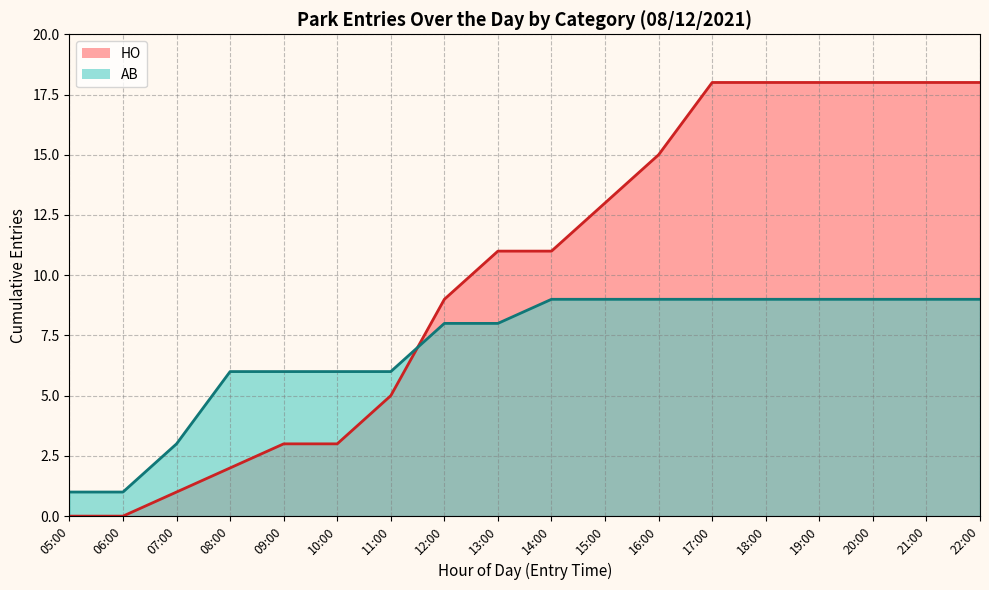

True or false: HO (line) has more than 2 points higher than both neighbors.

False